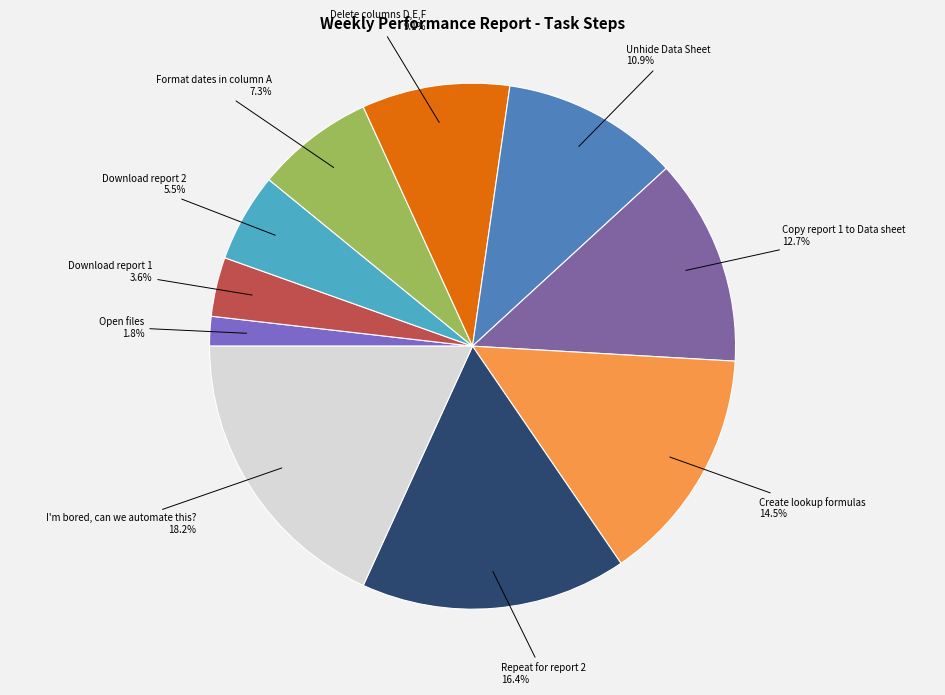

How many segments does this pie chart have?

10